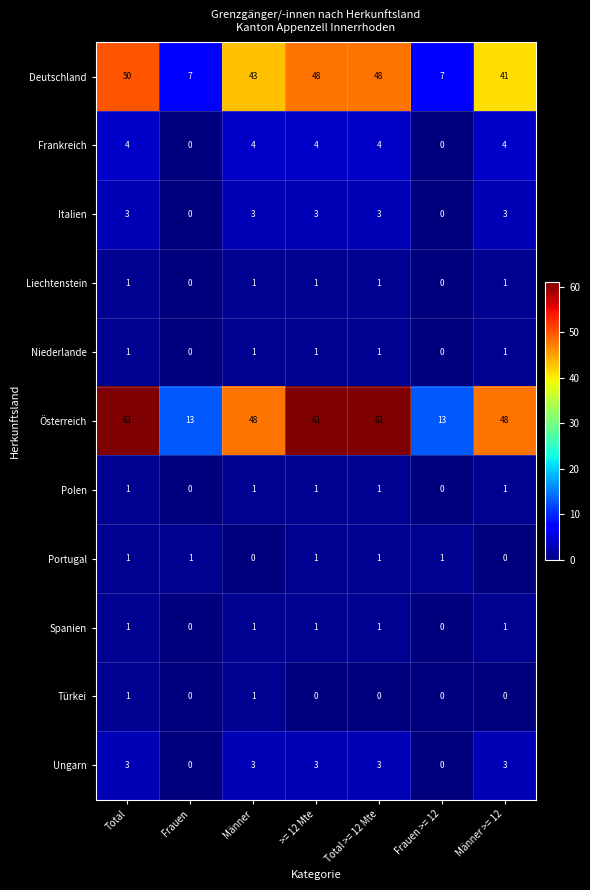

What is the sum of all Italien values?

15